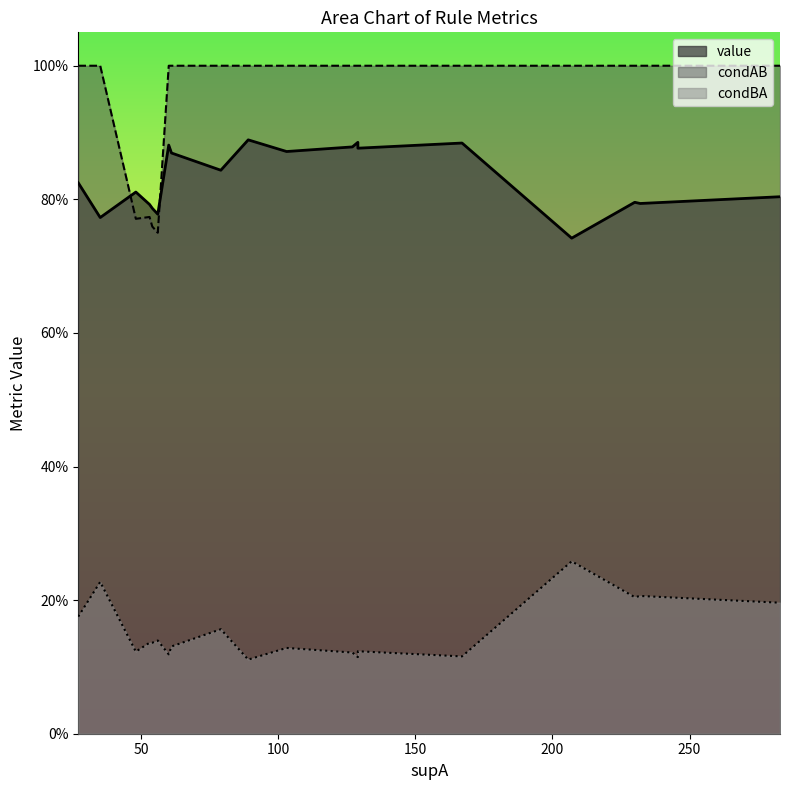

What is the maximum value shown in the chart?

1.0